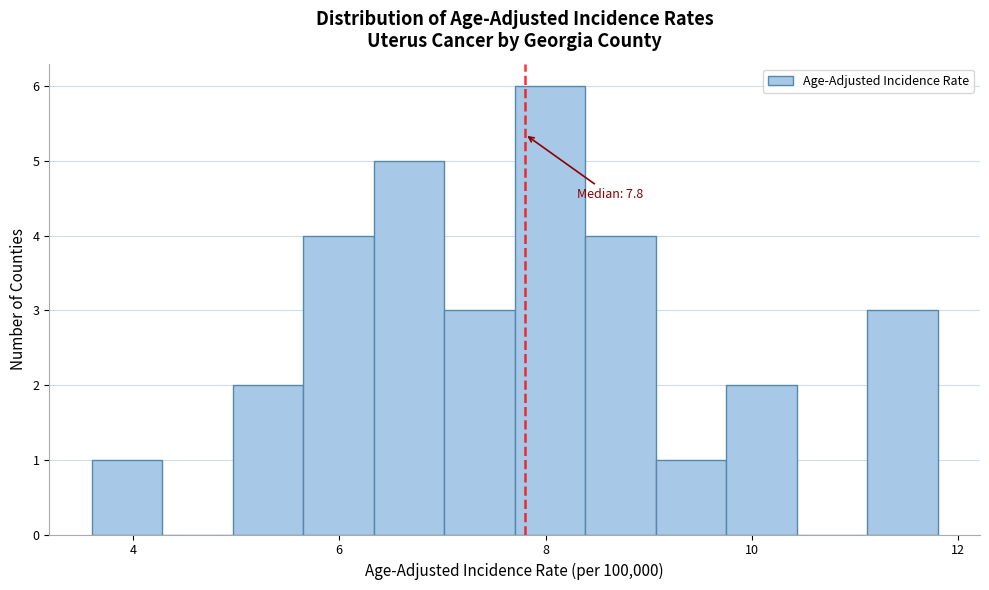

Read against the x-axis, roughly where is the centre of the tallest bar?

8.0